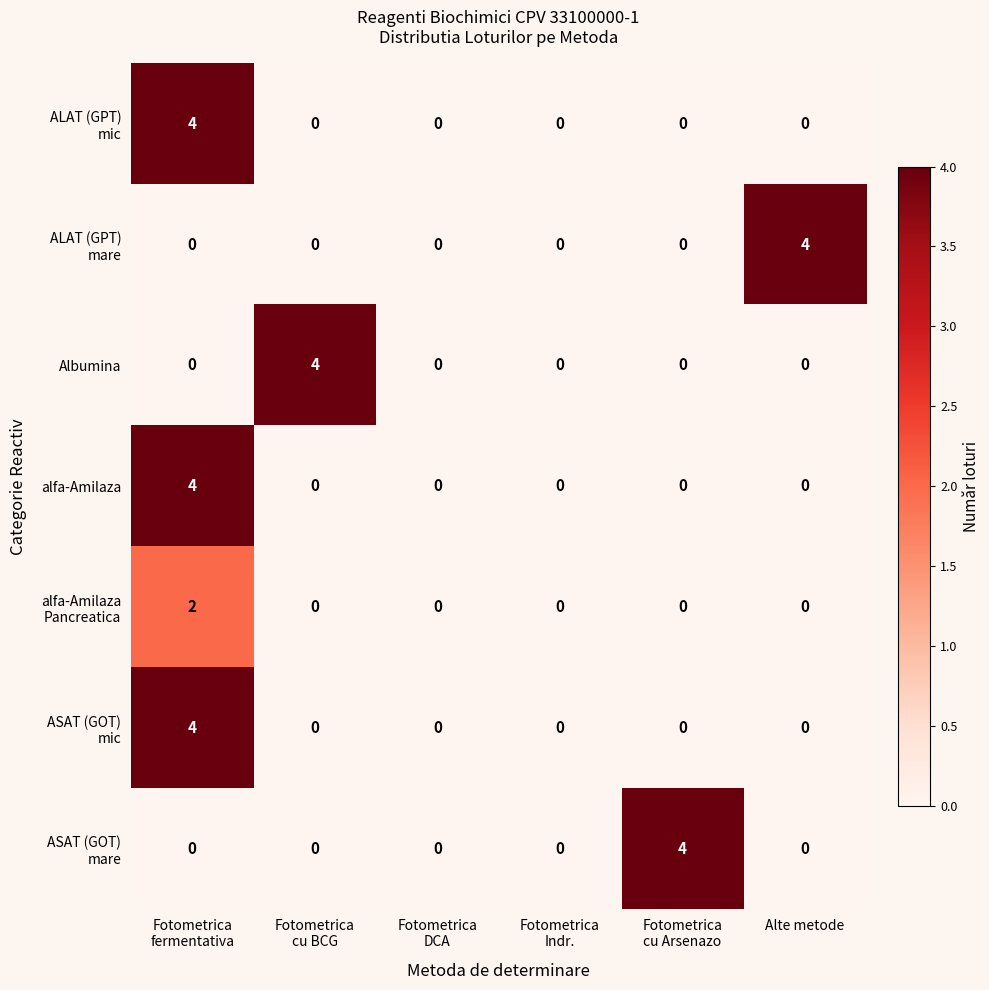

At how many categories does at least one series exceed 3?

4